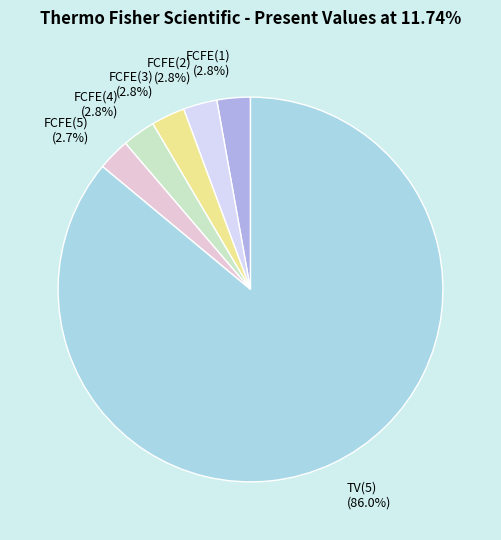

What percentage do FCFE(1) and FCFE(5) together represent?

5.5%